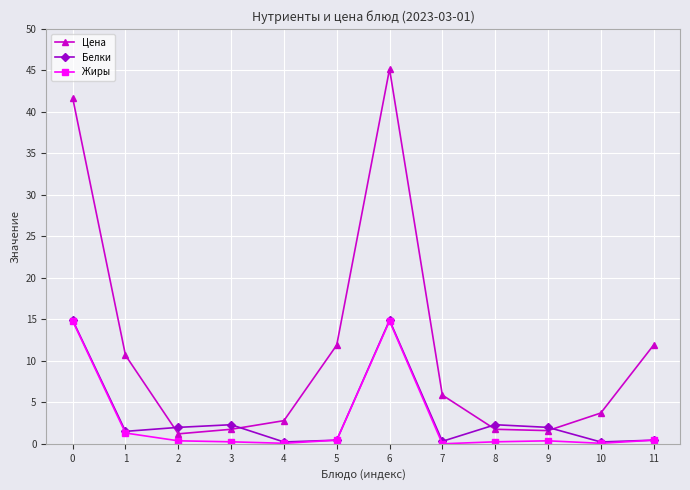

What are all the series names shown in the legend?

Цена, Белки, Жиры